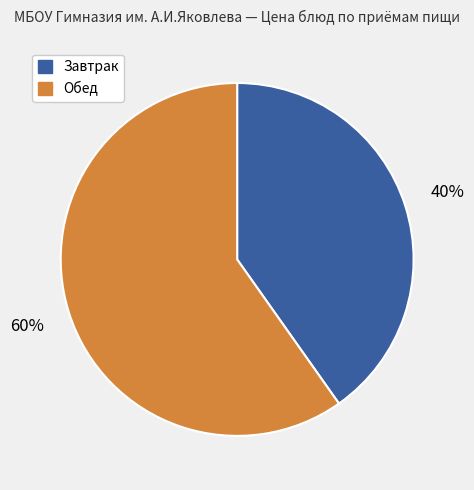

To the nearest percent, what is the difference between the largest and smallest slice percentages?

20%